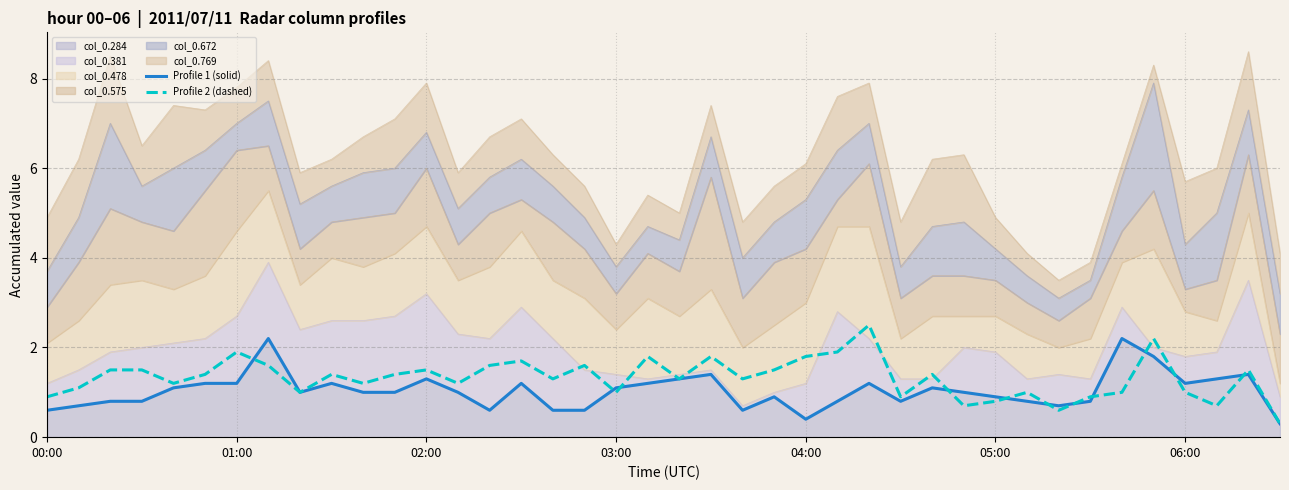

What is the difference between the Profile 1 (solid) values at 15 and 29?

0.2